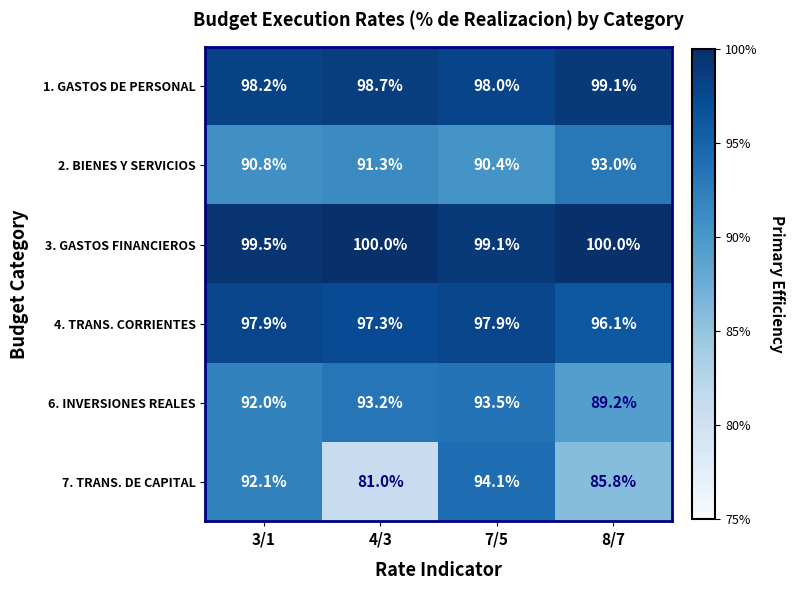

The value of 2. BIENES Y SERVICIOS at 4/3 is 18.7. True or false?

False